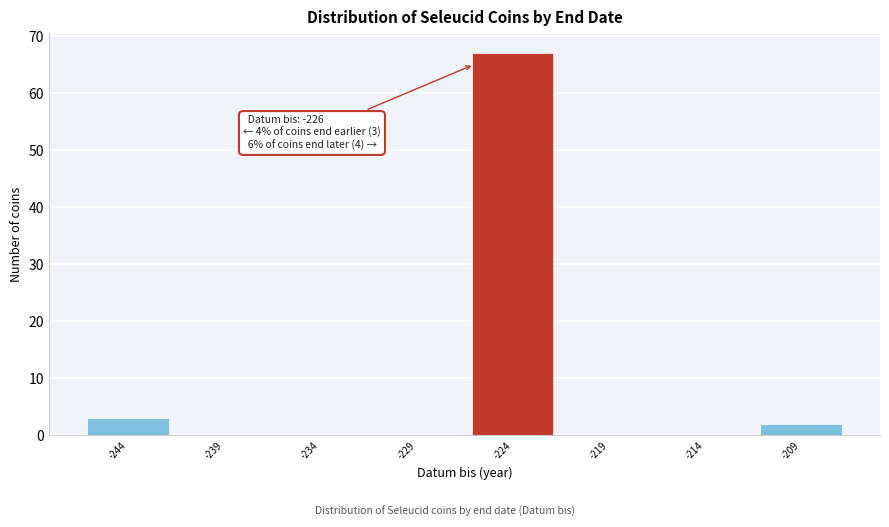

Over which range of the x-axis is the bar tallest?

-226.5 to -221.5